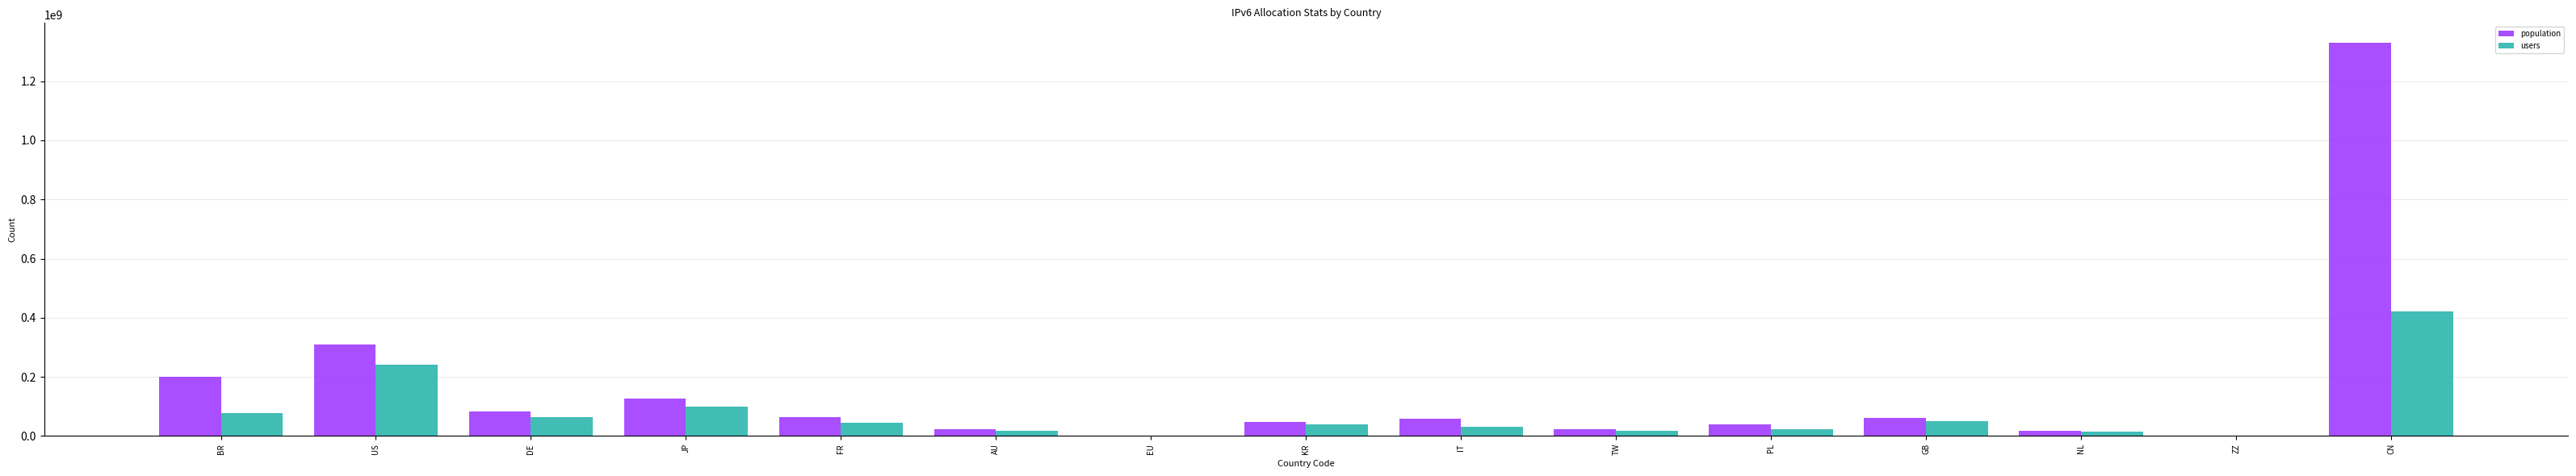

How many categories are shown in the chart?

15